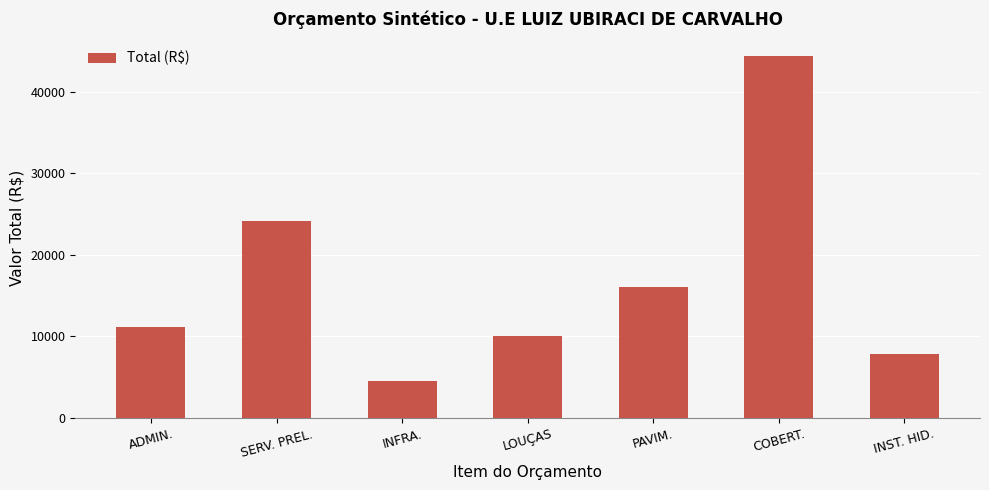

List the labels in order of value, smallest first.

INFRA., INST. HID., LOUÇAS, ADMIN., PAVIM., SERV. PREL., COBERT.